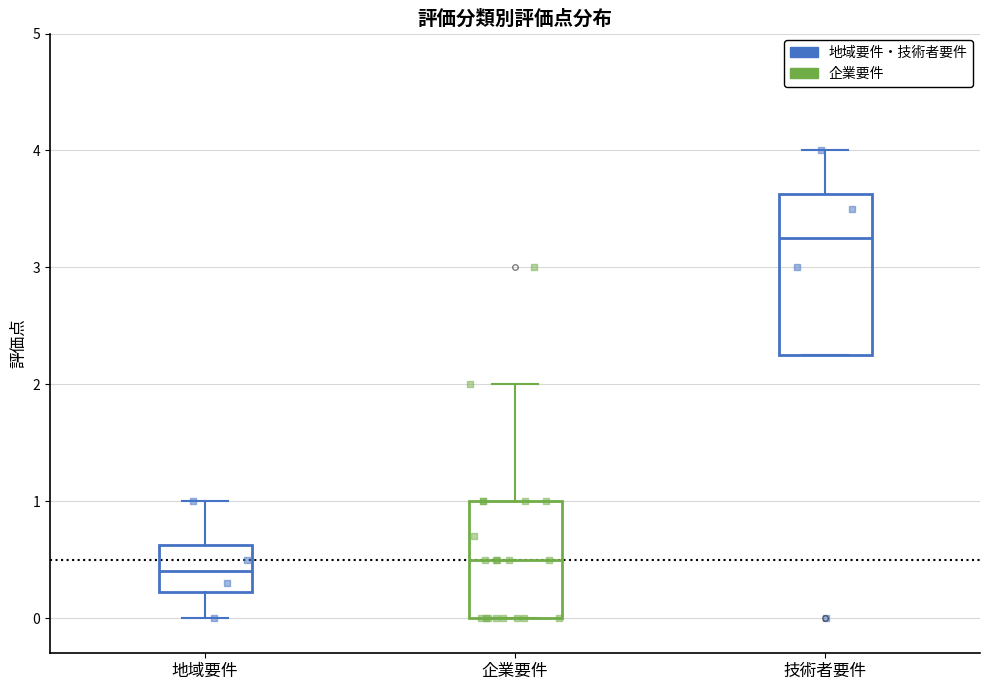

Where does the upper whisker of the box for 企業要件 end on the y-axis? The values are not printed on the chart, so give them approximately, as read against the axis.

2.0